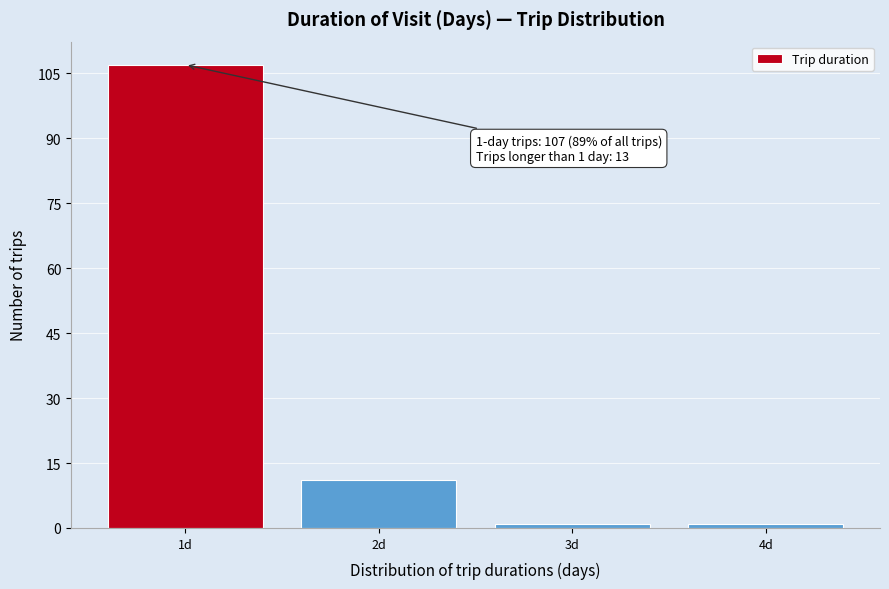

Over which range of the x-axis is the bar tallest?

0.5 to 1.5